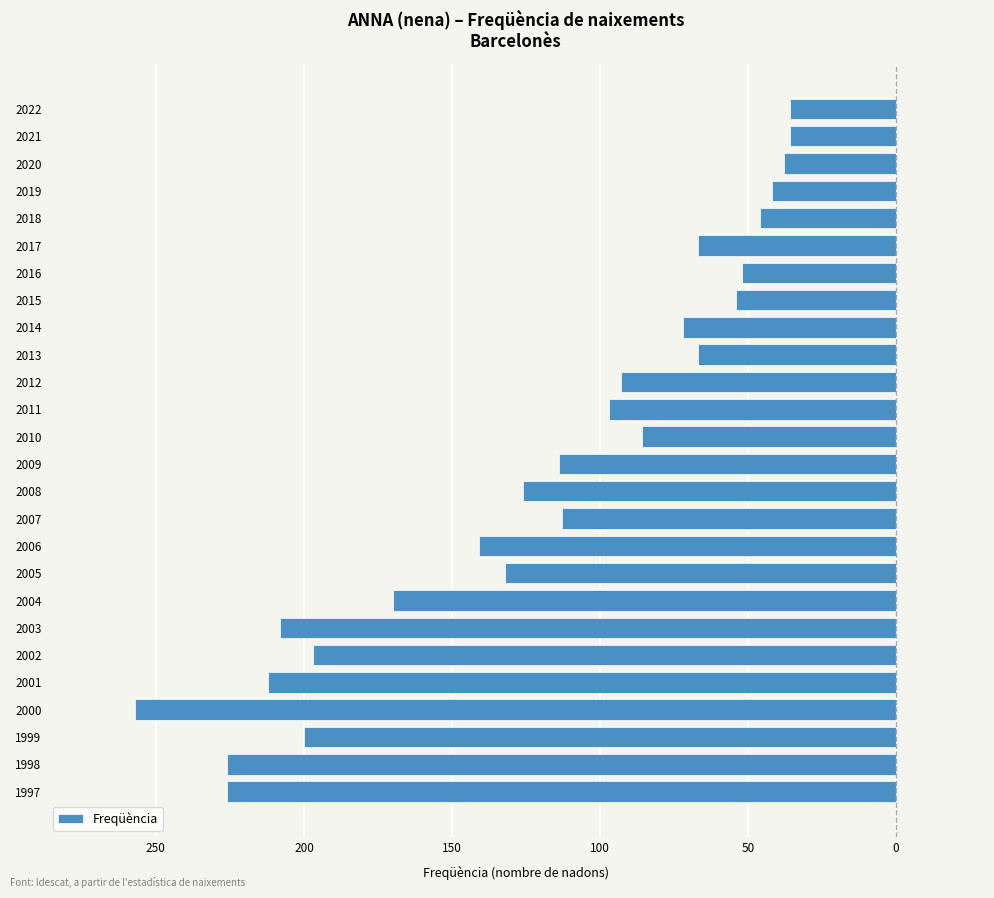

Are the bars horizontal?

Yes